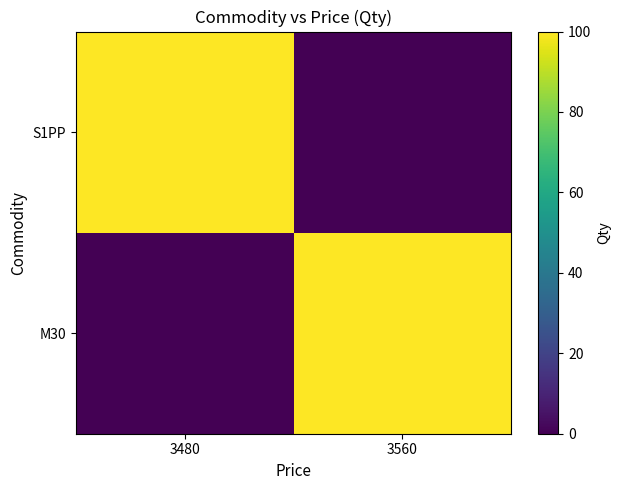

At which category does the chart reach its peak across all series?

3560